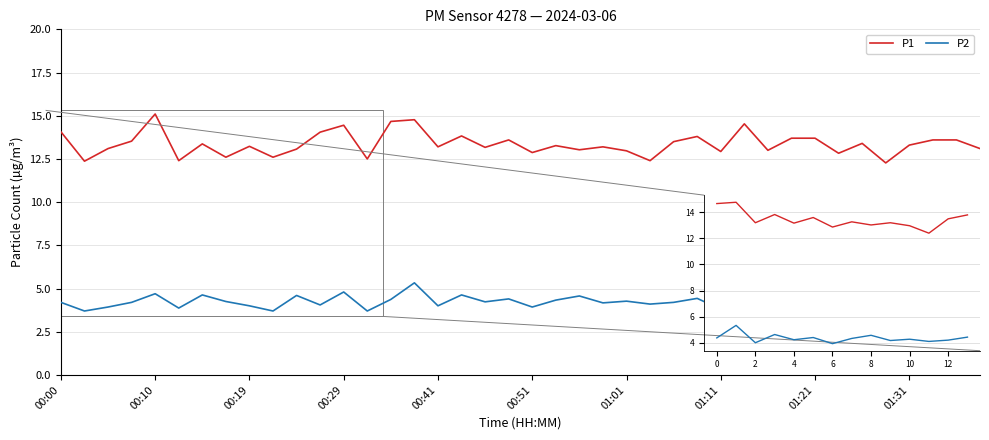

Where is the first local maximum for P2?

00:10